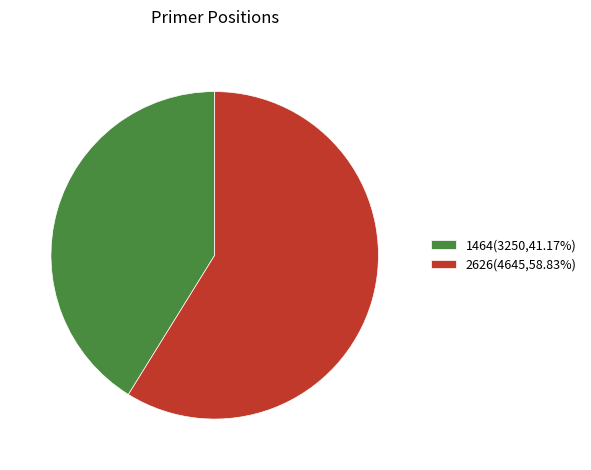

Which category has the smallest portion of the pie?

1464